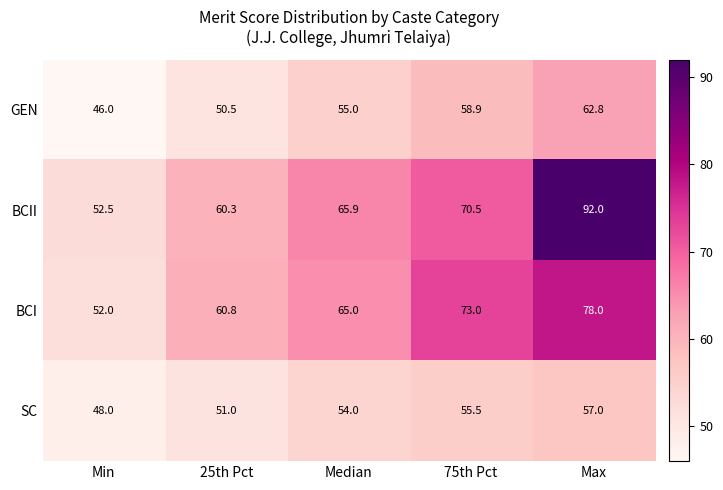

Count the number of data series in this chart.

4